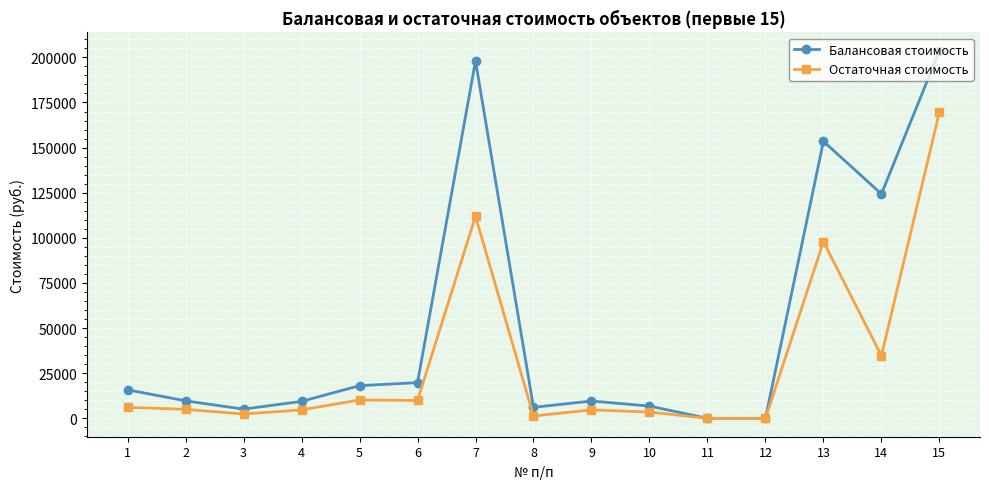

What is the spread (max minus min) of values at 13?

55600